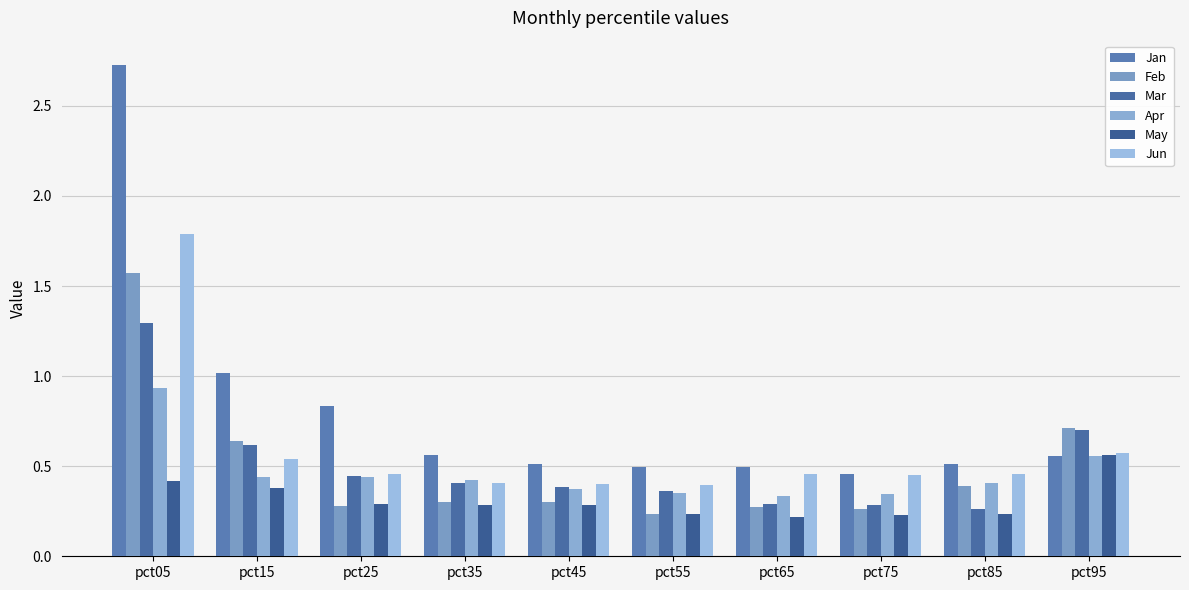

Is it true that Jun equals 0.5 at pct15?

True